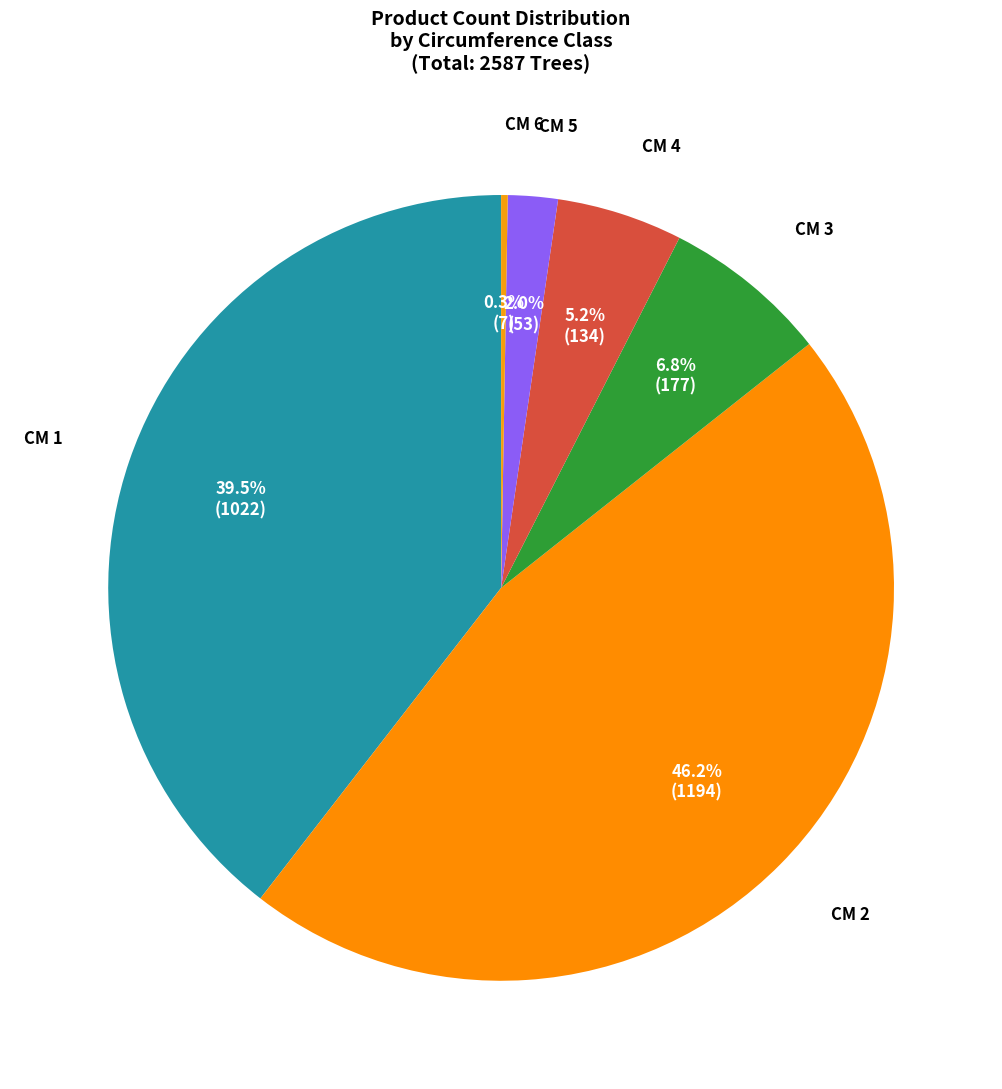

Which slice is the largest?

CM 2